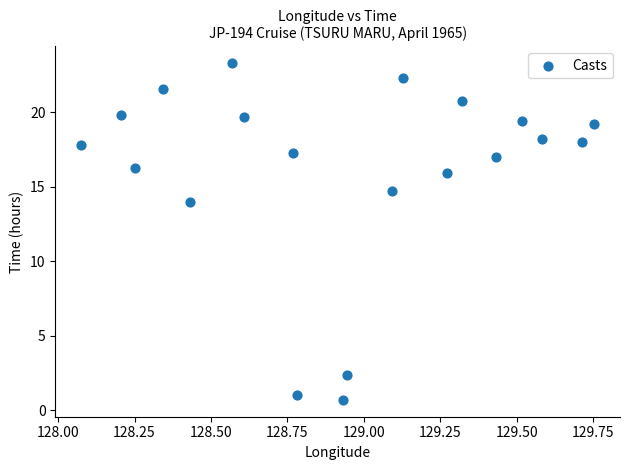

What is the range of X values (max minus min)?

1.7